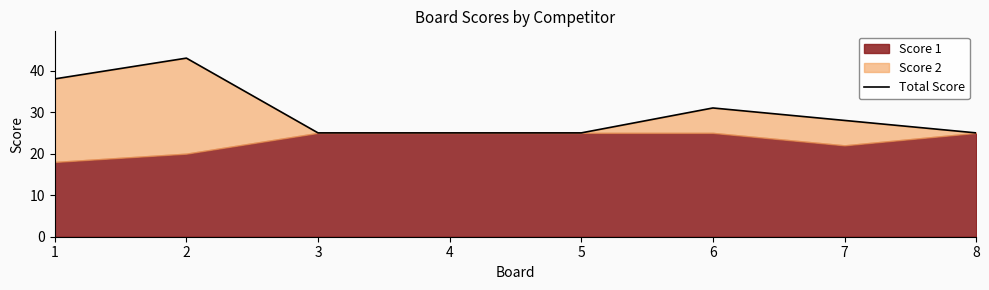

Which category has the highest value across all series?

2